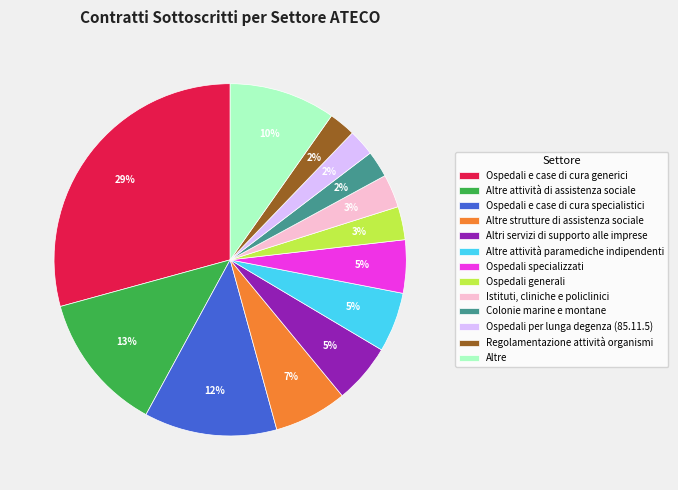

Which has a higher value, Istituti, cliniche e policlinici or Regolamentazione attività organismi?

Istituti, cliniche e policlinici